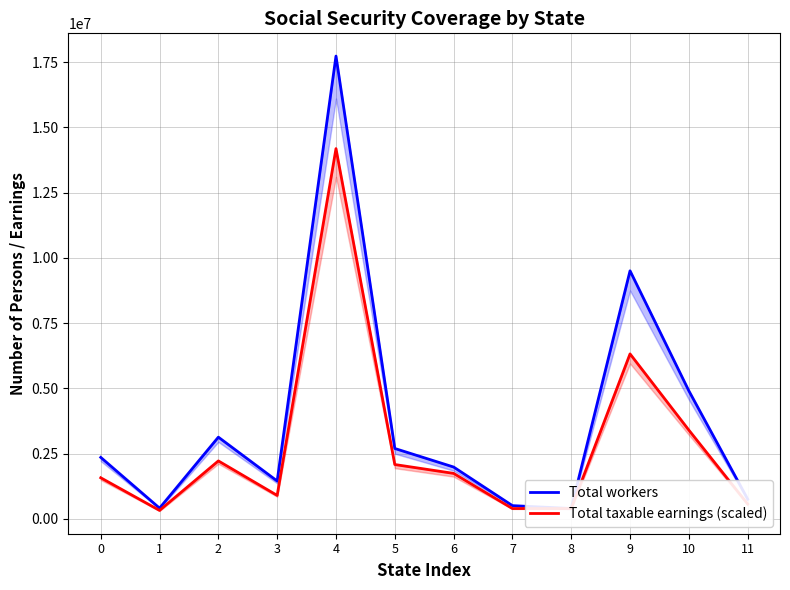

What is the value of the Total taxable earnings (scaled) point at the 5th from the left?

14188916.0